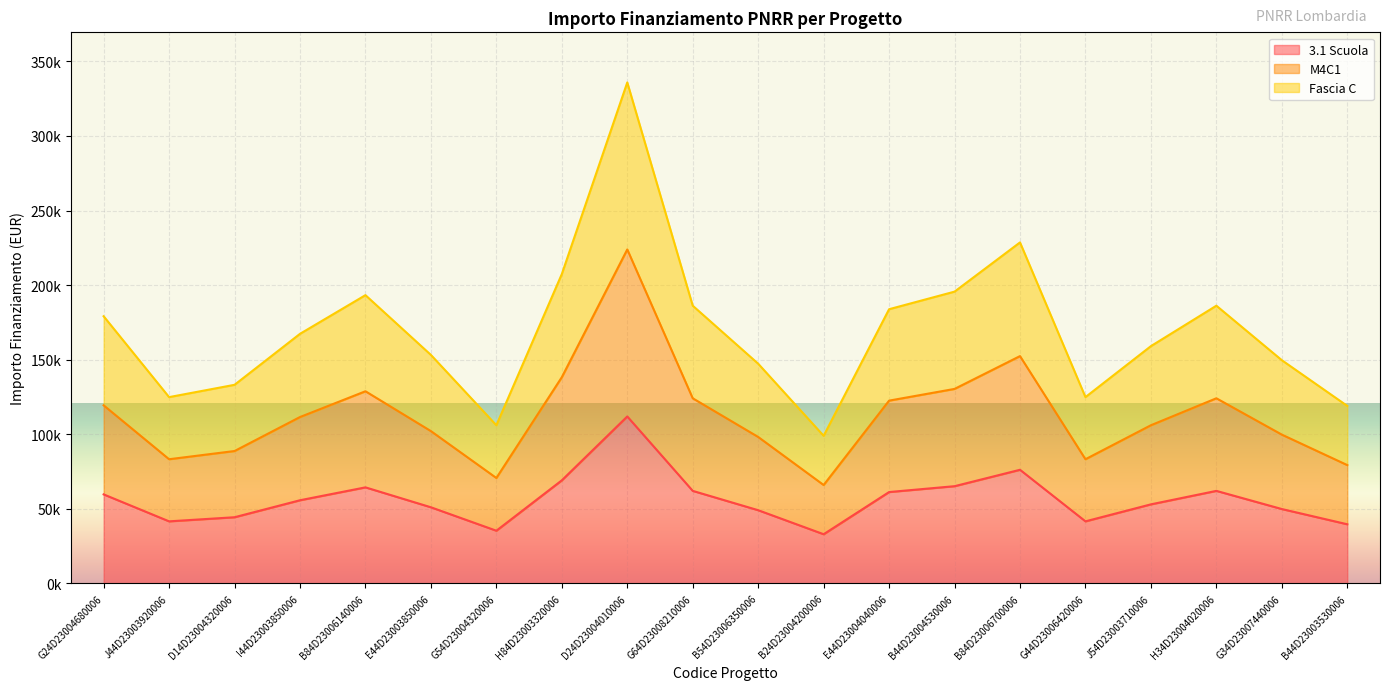

How many distinct data groups are displayed?

3